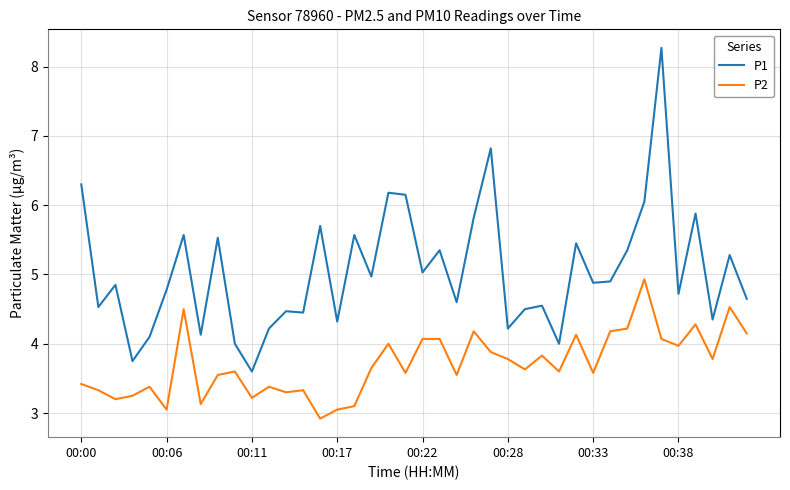

True or false: P1 and P2 intersect in this chart.

False